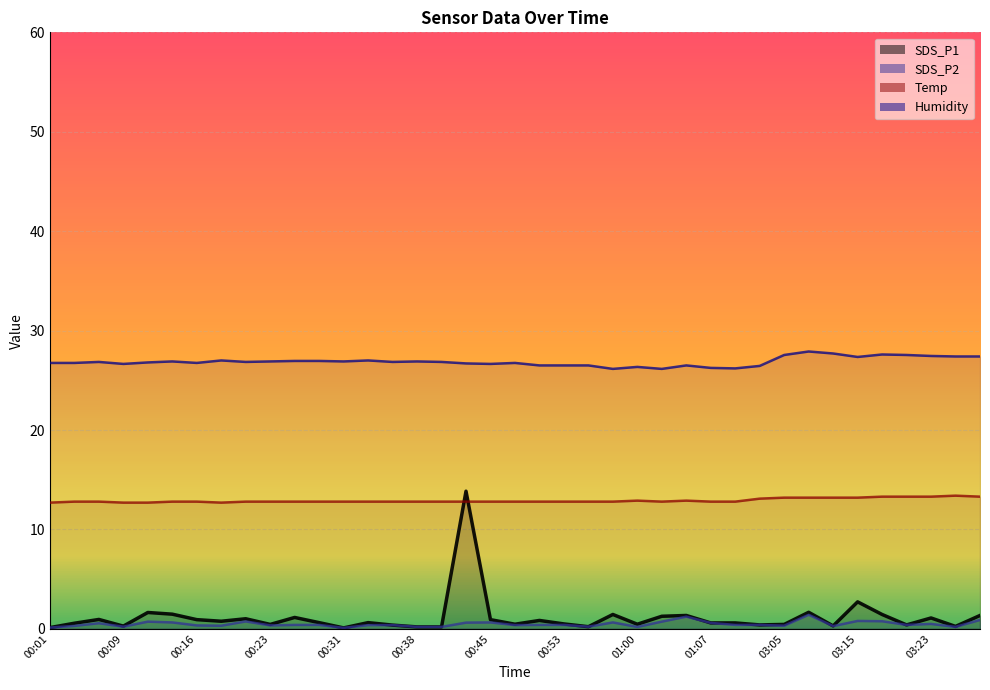

What is the highest value of the Temp series?

13.4